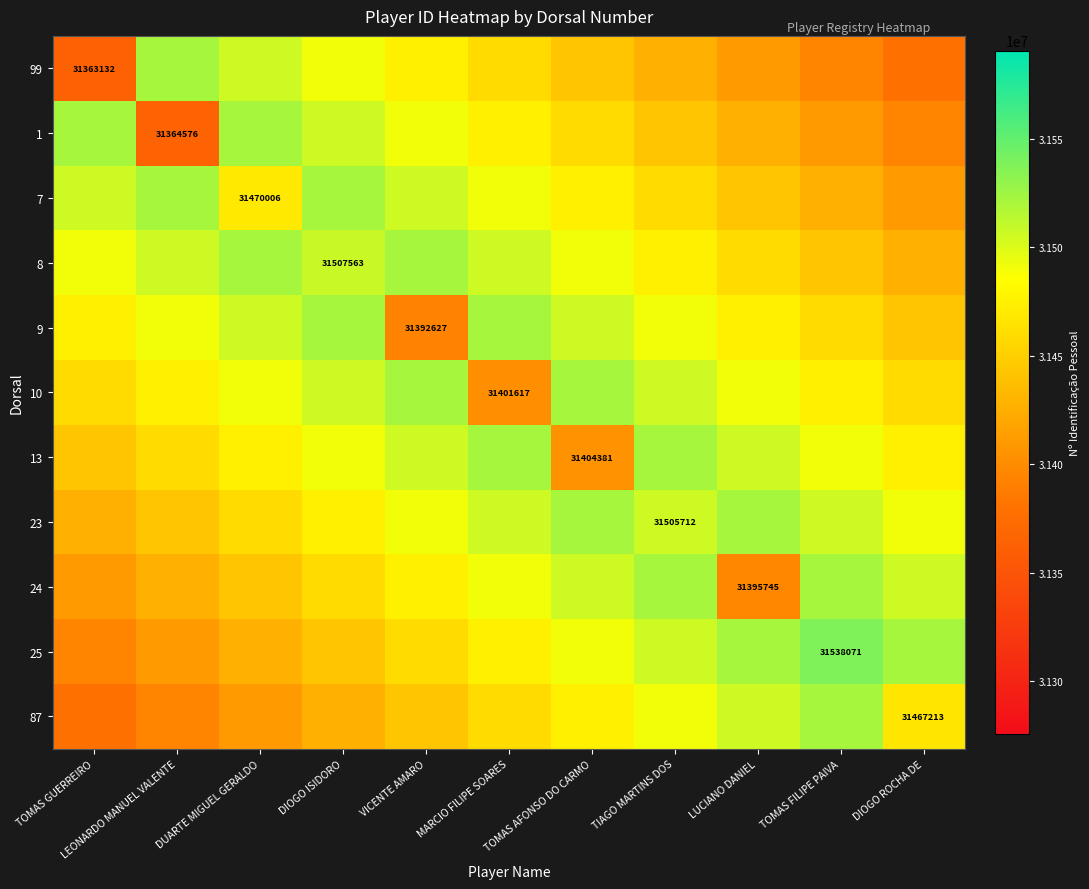

Which series has the widest spread of values?

99